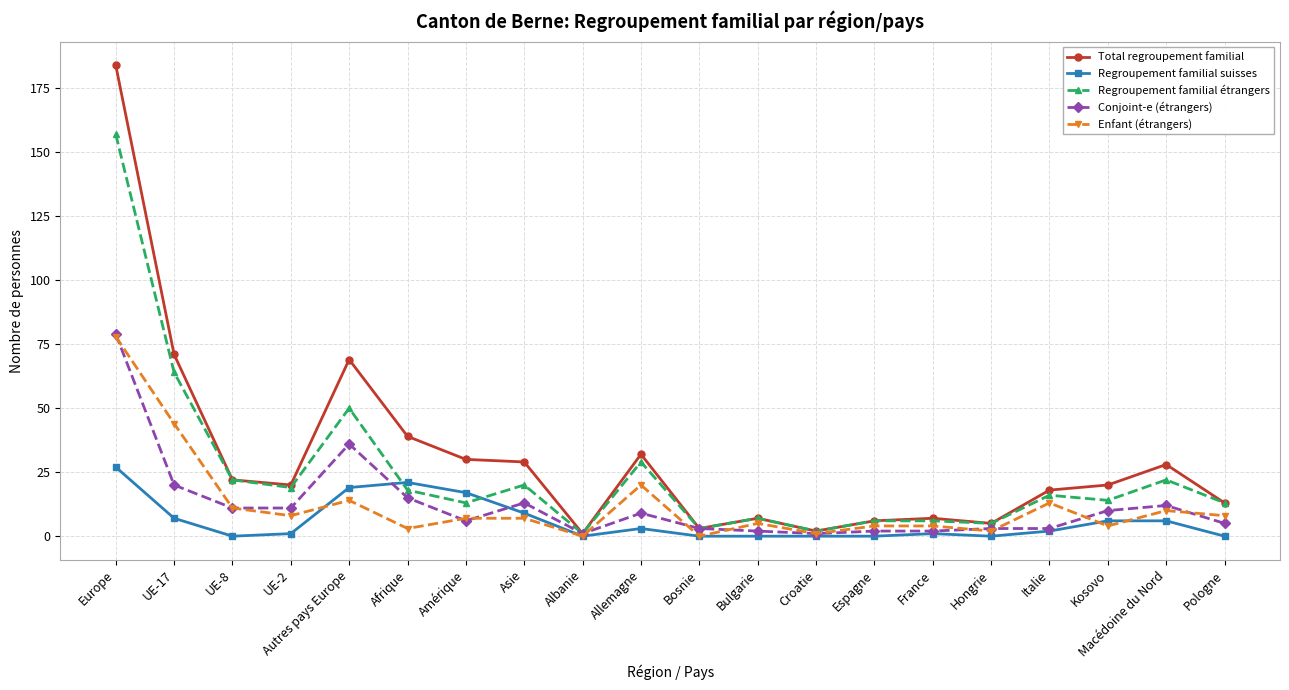

What is the average value of the Regroupement familial suisses series?

6